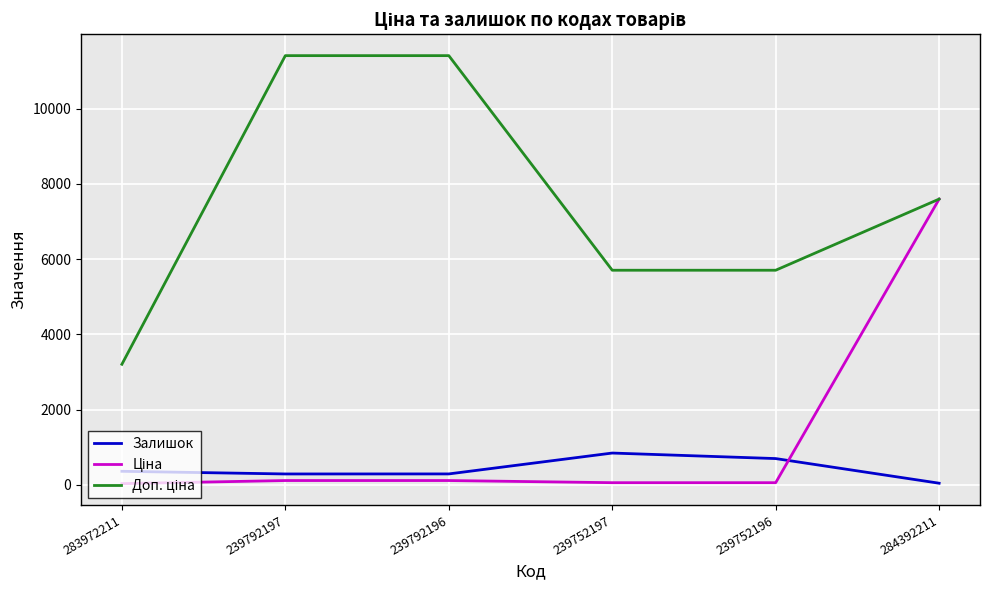

At which category is the sum across all series the highest?

284392211